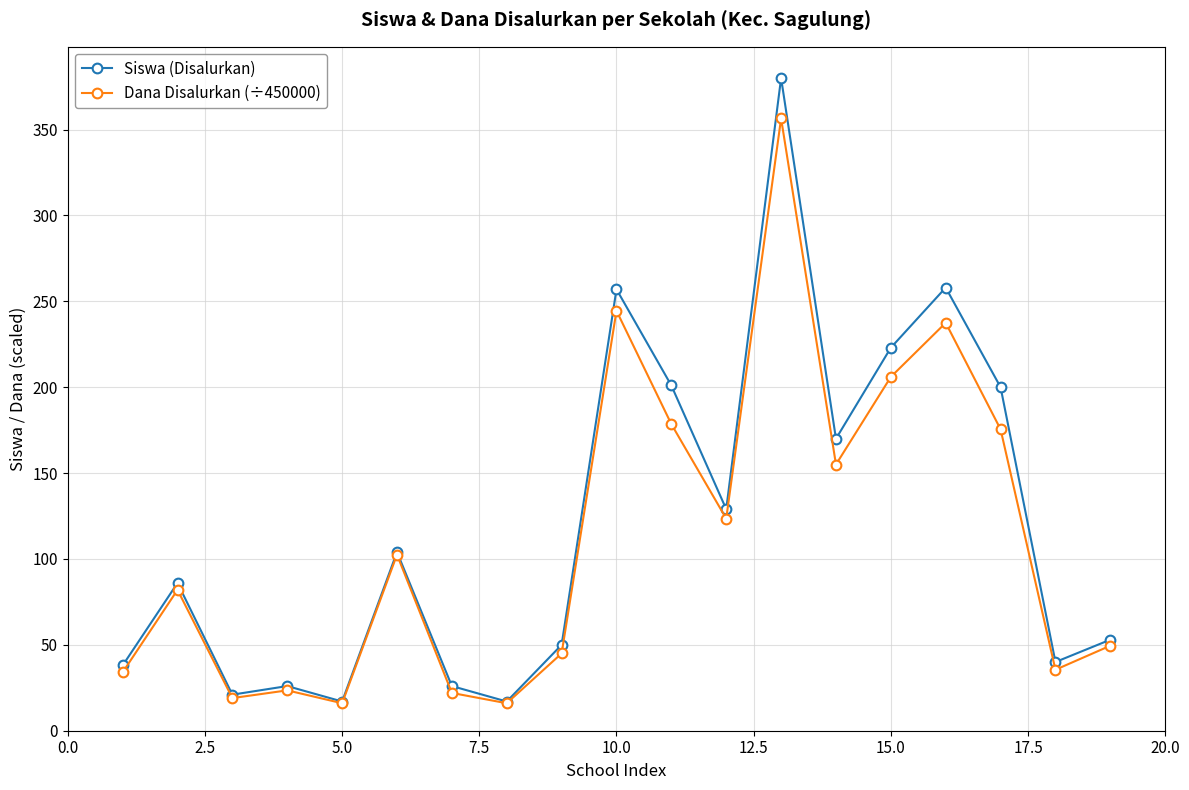

True or false: Dana Disalurkan (÷450000) has more than 2 points higher than both neighbors.

True